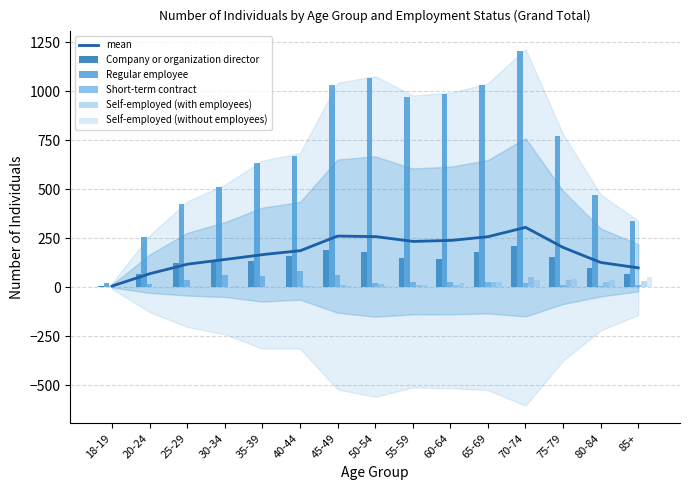

What is the label of the 15th bar from the left?

85+